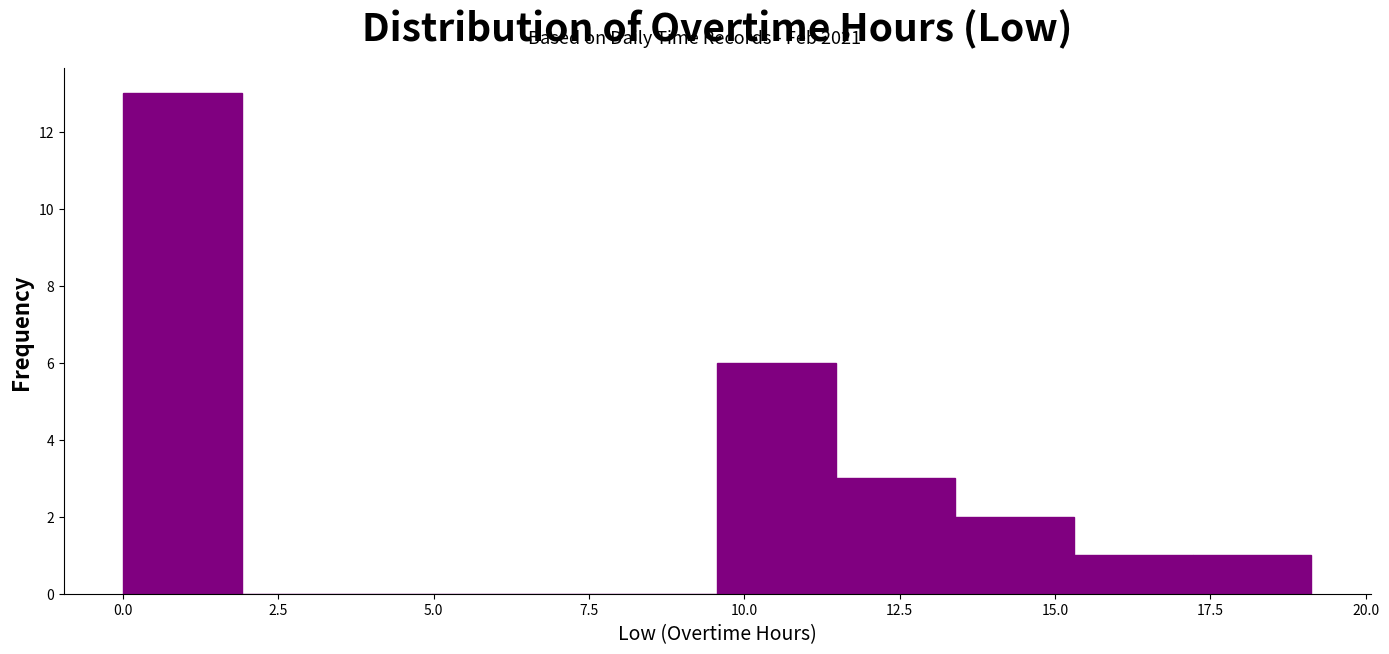

Around what value on the x-axis is the tallest bar? Give the approximate position of its centre, as read against the axis.

1.0